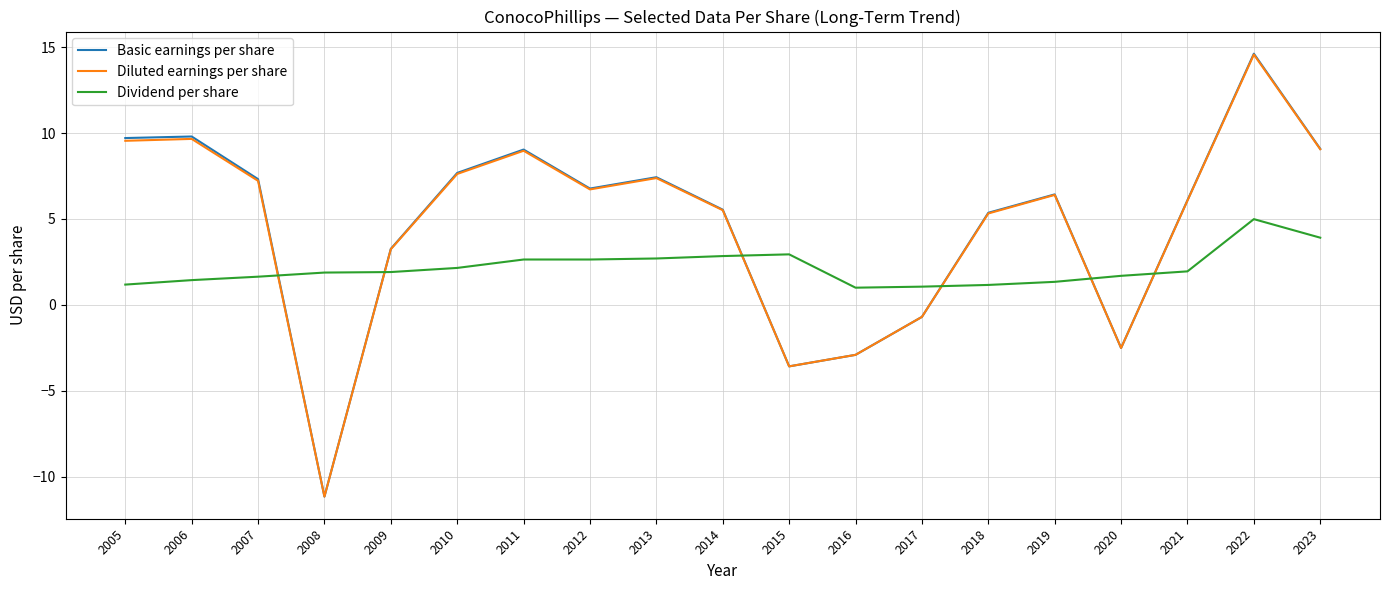

Which series has the widest spread of values?

Basic earnings per share